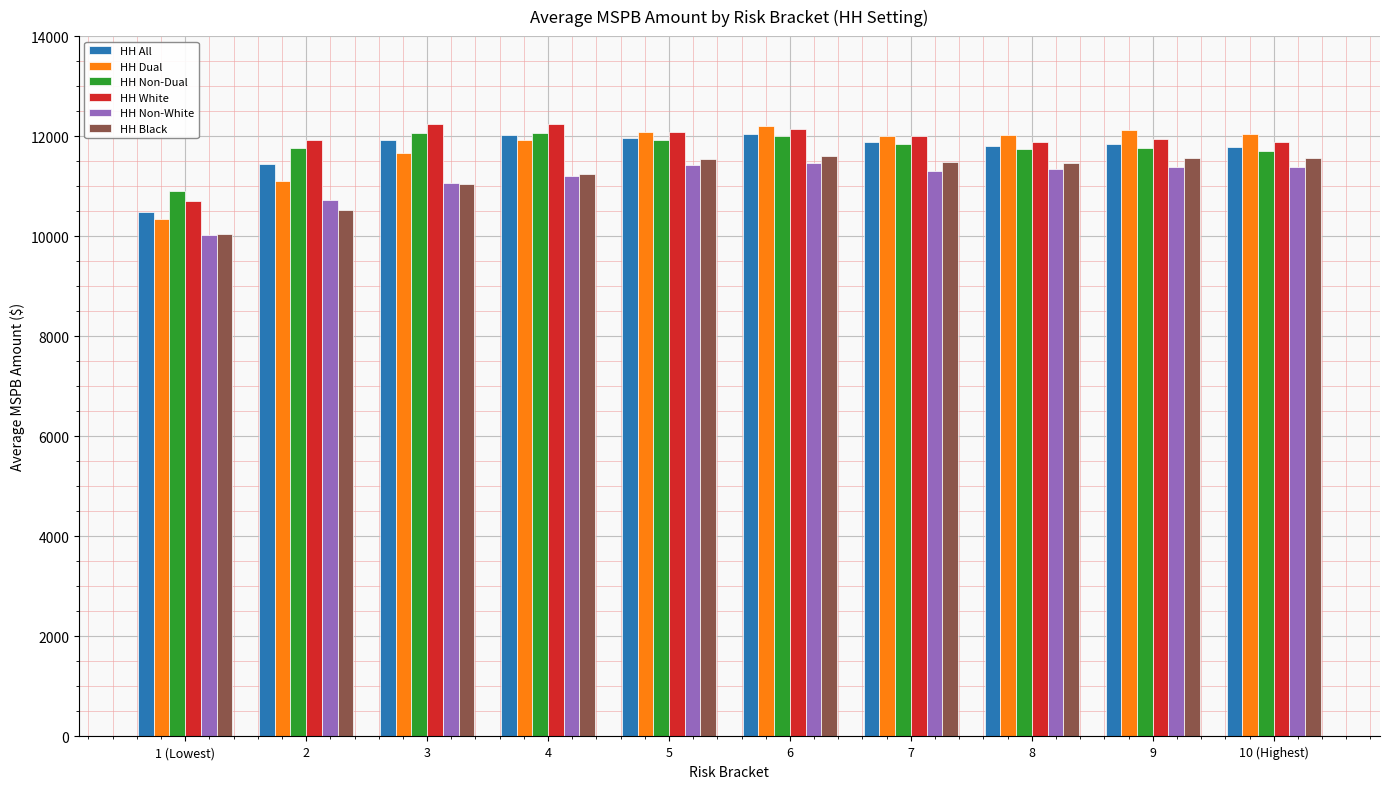

What is the difference between the highest and lowest values at 2?

1389.0